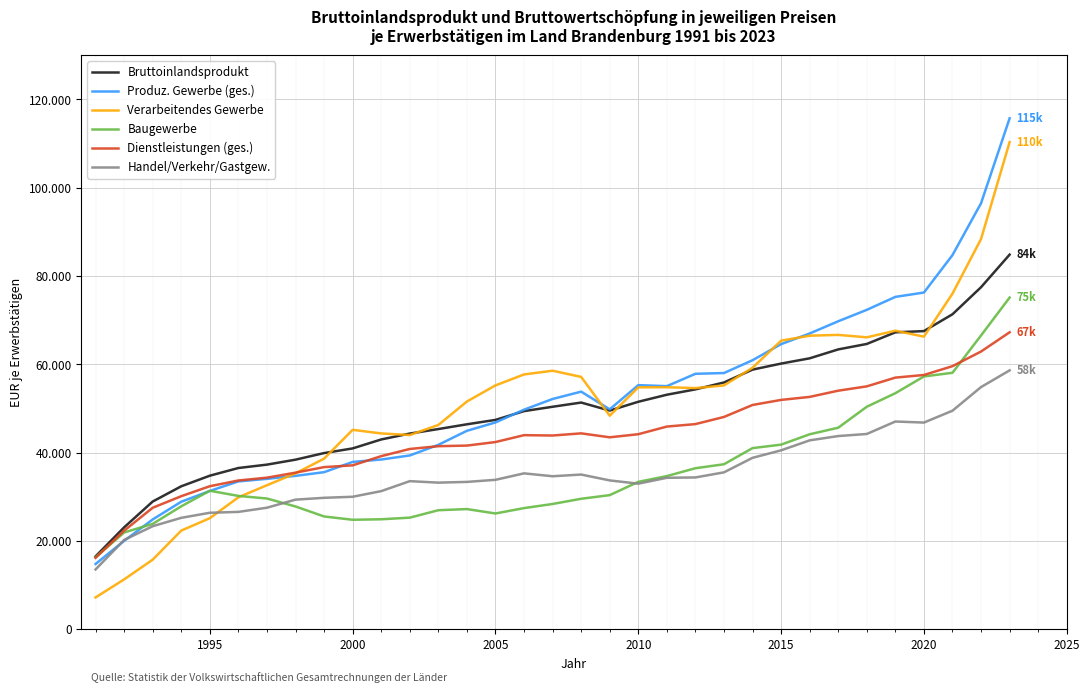

What is the sum of all Baugewerbe values?

1181660